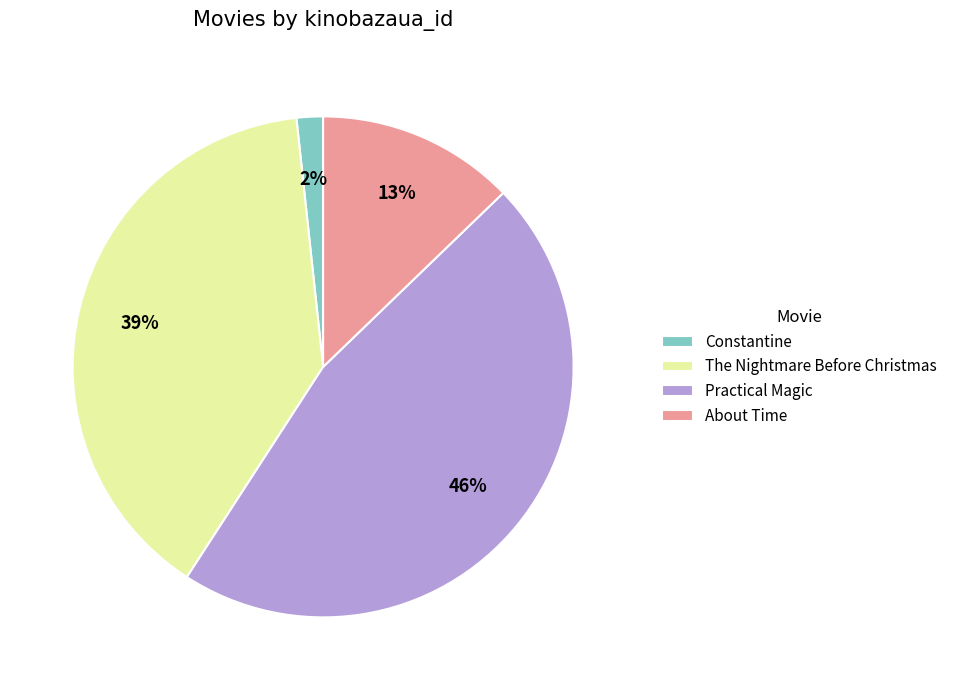

Is there a majority slice in this chart?

No